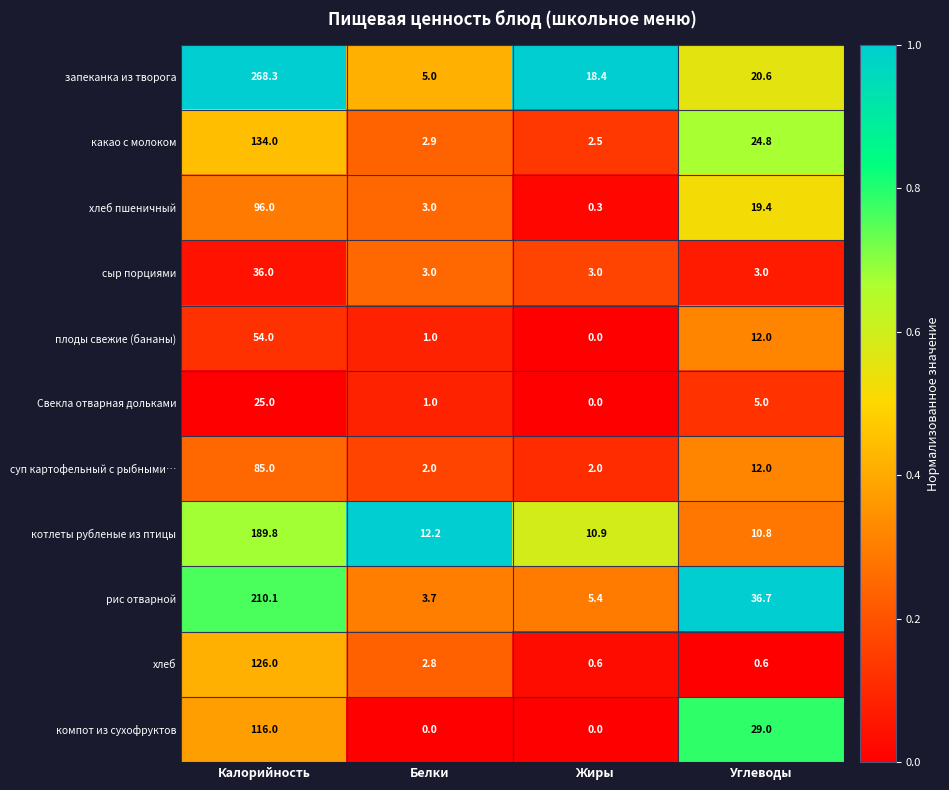

Which series has the largest range (max minus min)?

запеканка из творога